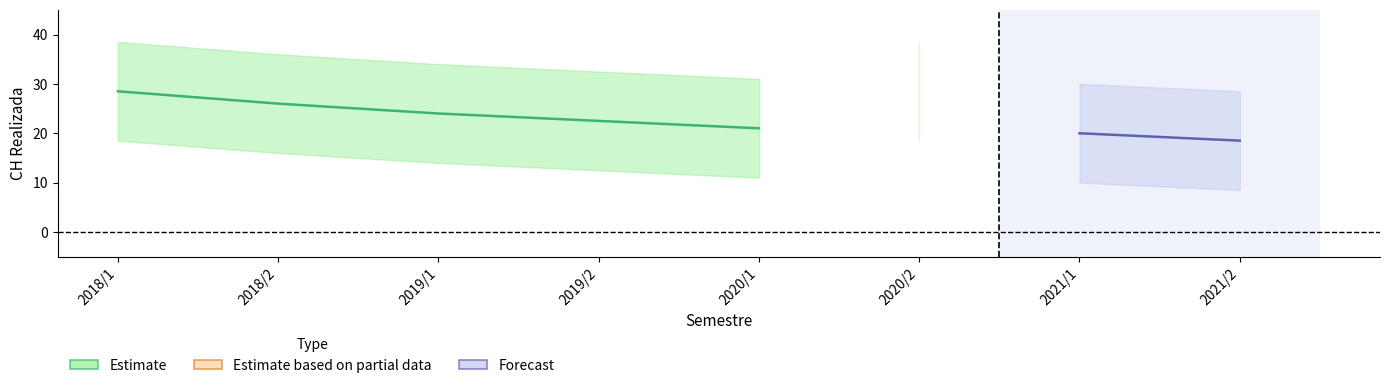

What position from the left is 2019/2?

4